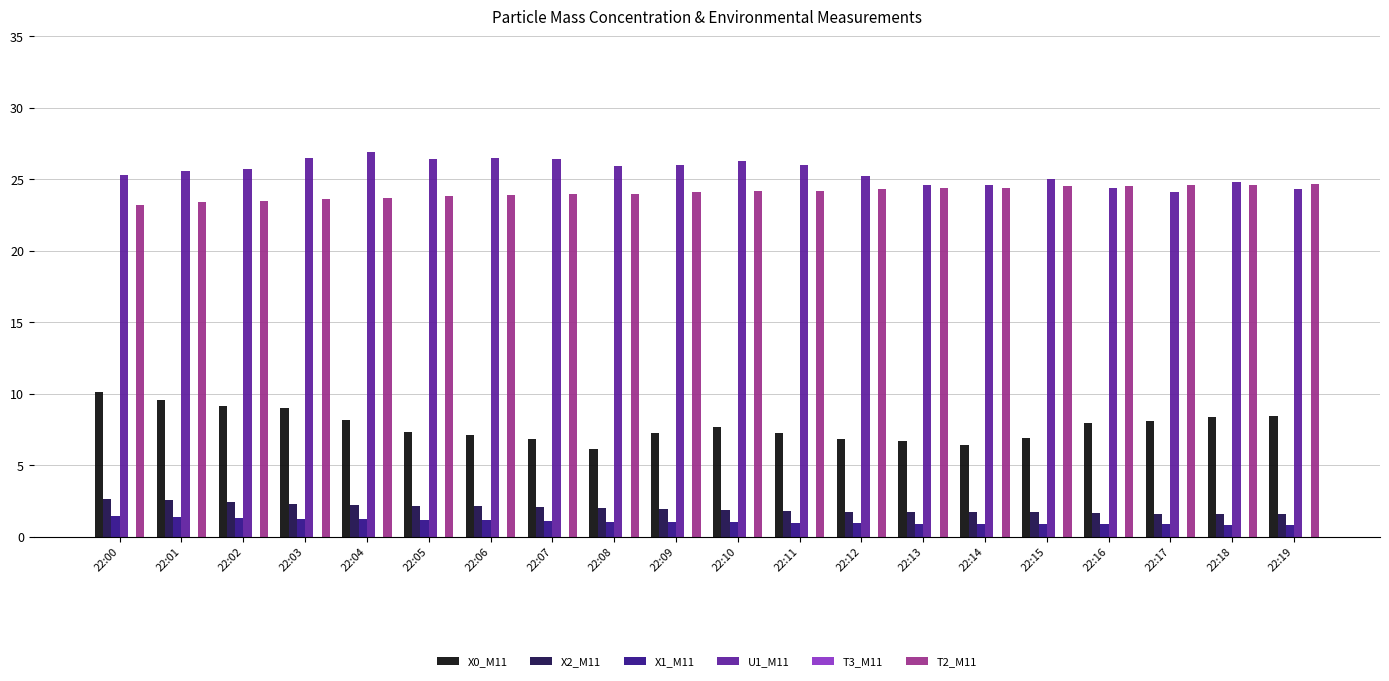

What is the difference between the highest and lowest values at 22:05?

25.2